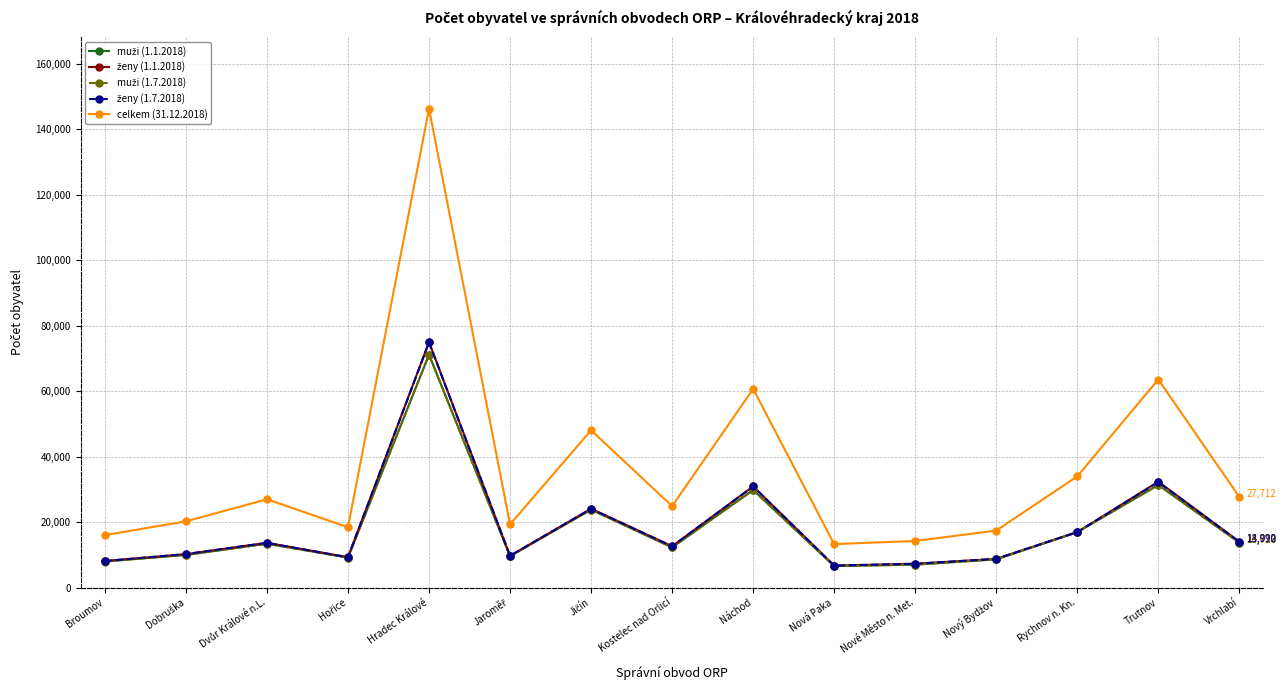

What position from the right is Hradec Králové?

11